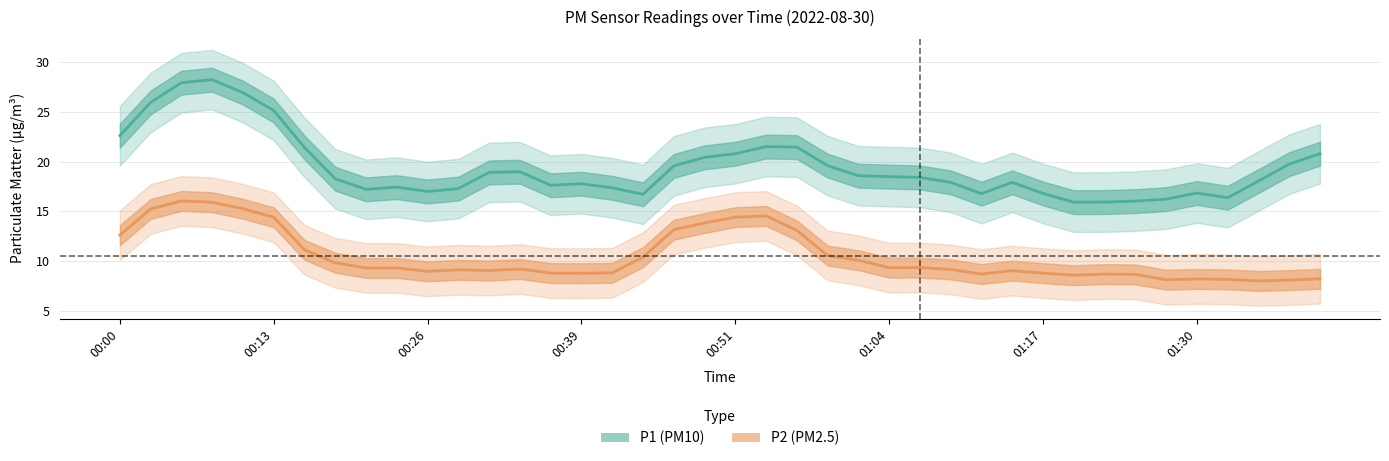

List the series in order of their peak value, lowest first.

P2 (PM2.5), P1 (PM10)